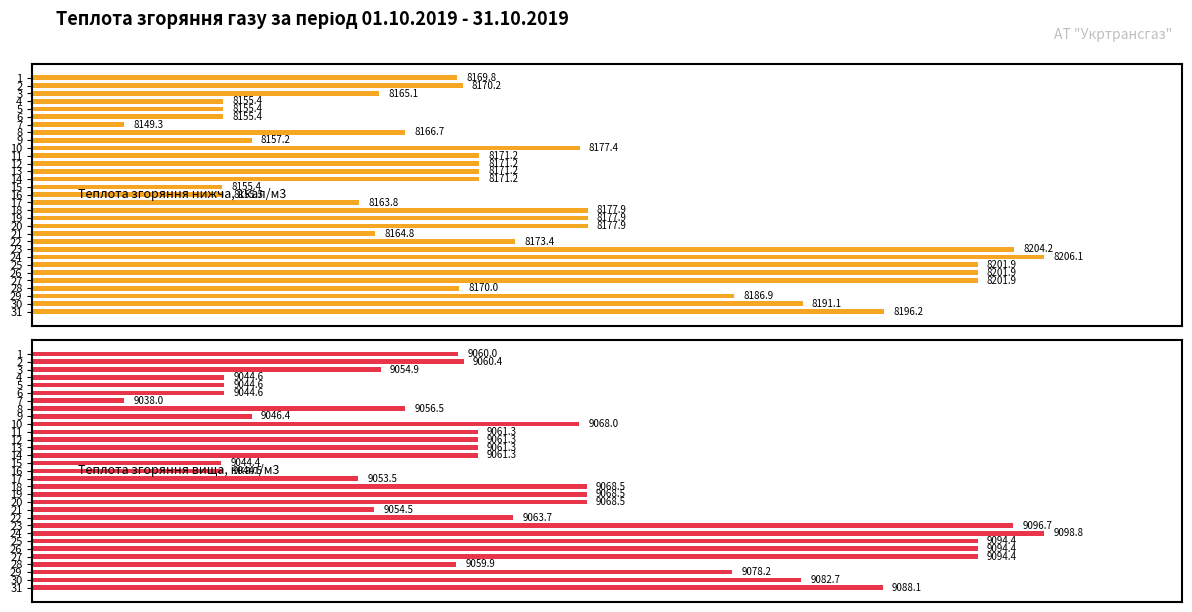

Does the chart contain stacked bars?

No